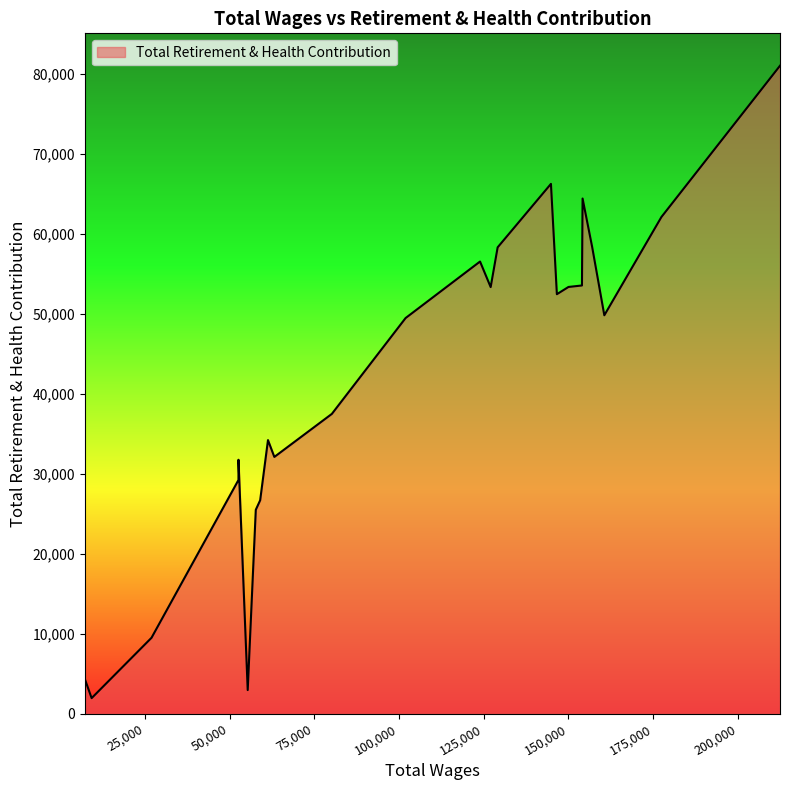

True or false: there are more than 1 points higher than both neighbors.

True